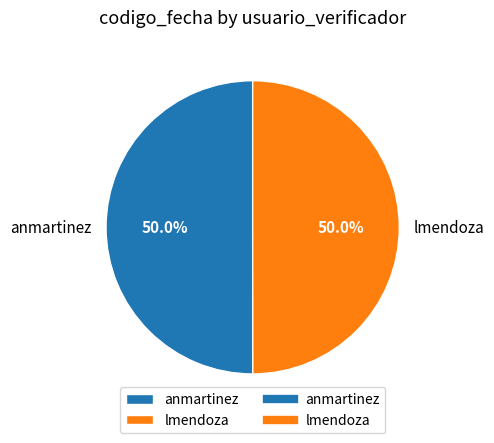

Approximately how many times larger is the value at anmartinez compared to lmendoza?

1.0